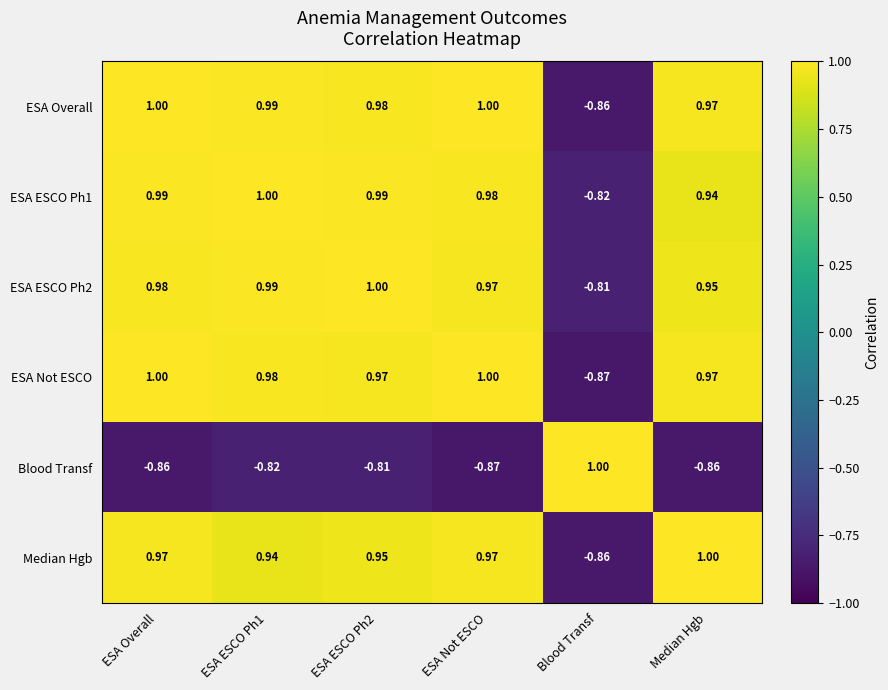

Where does the ESA Not ESCO series first go above 0?

ESA Overall